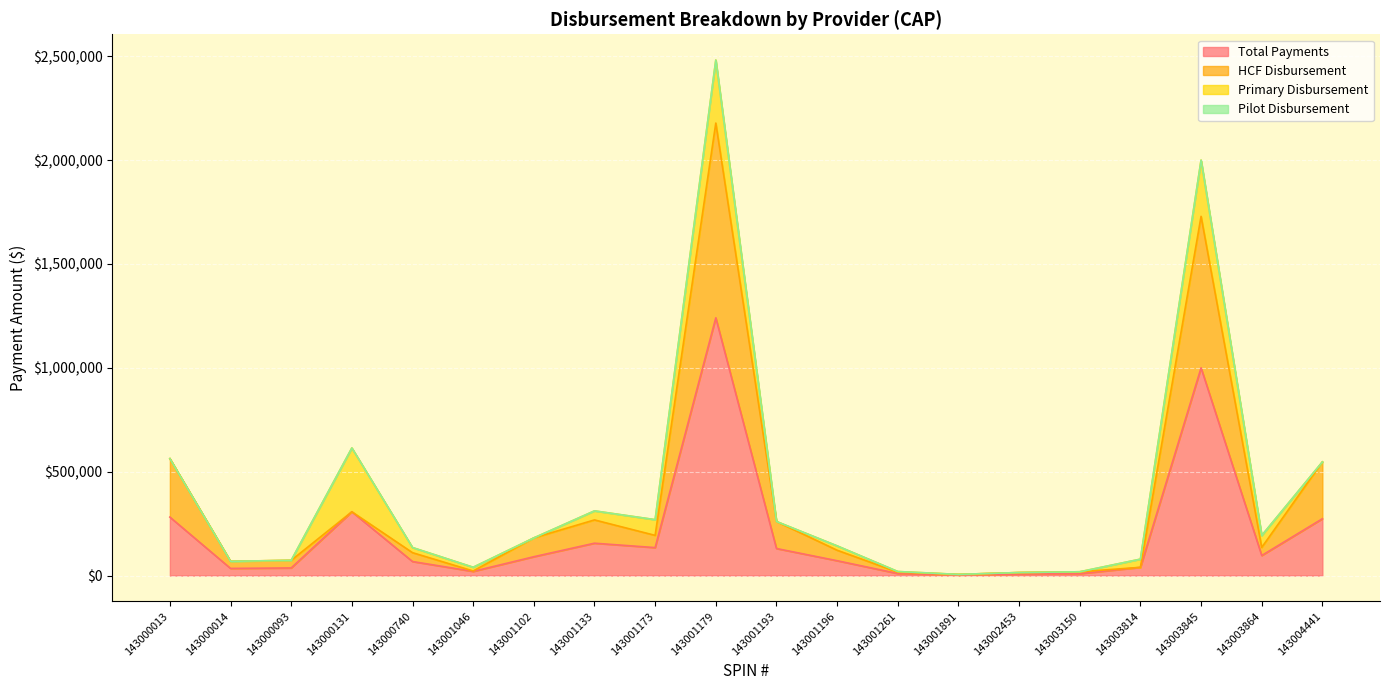

How many lines are shown in the chart?

4